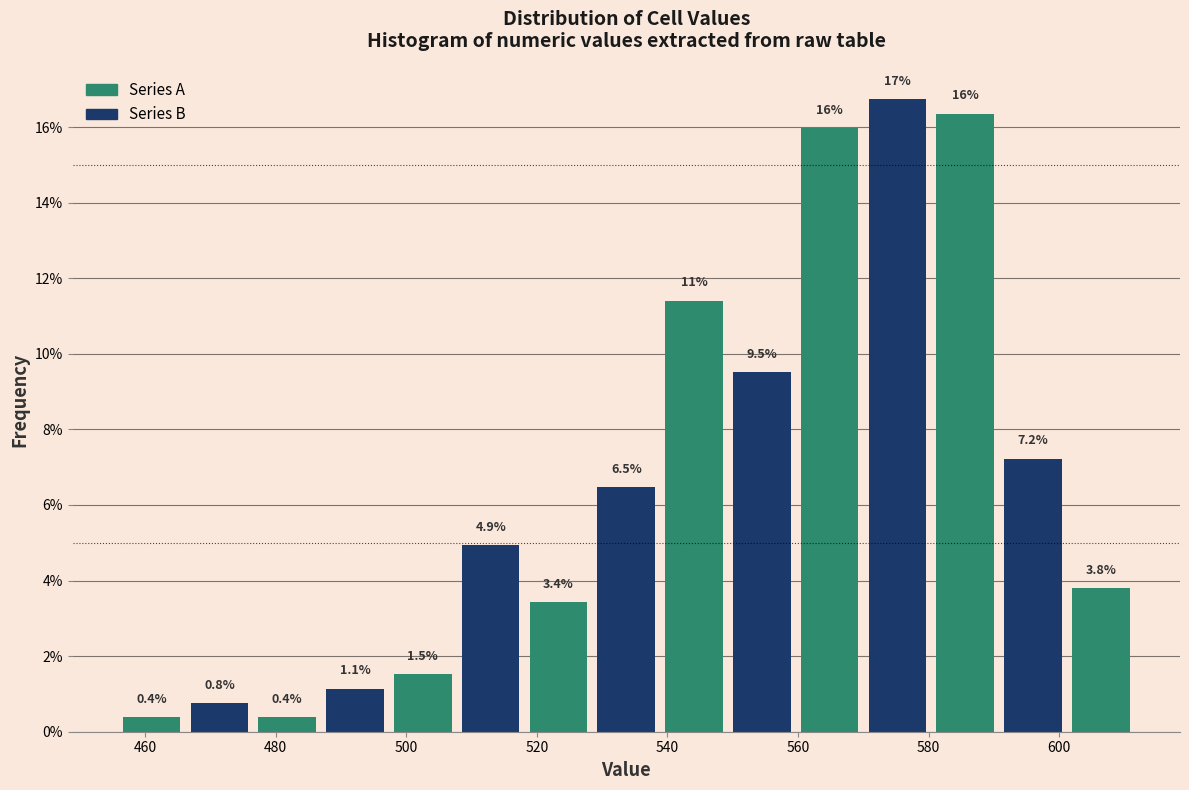

Which range on the x-axis has the tallest bar?

570 to 580